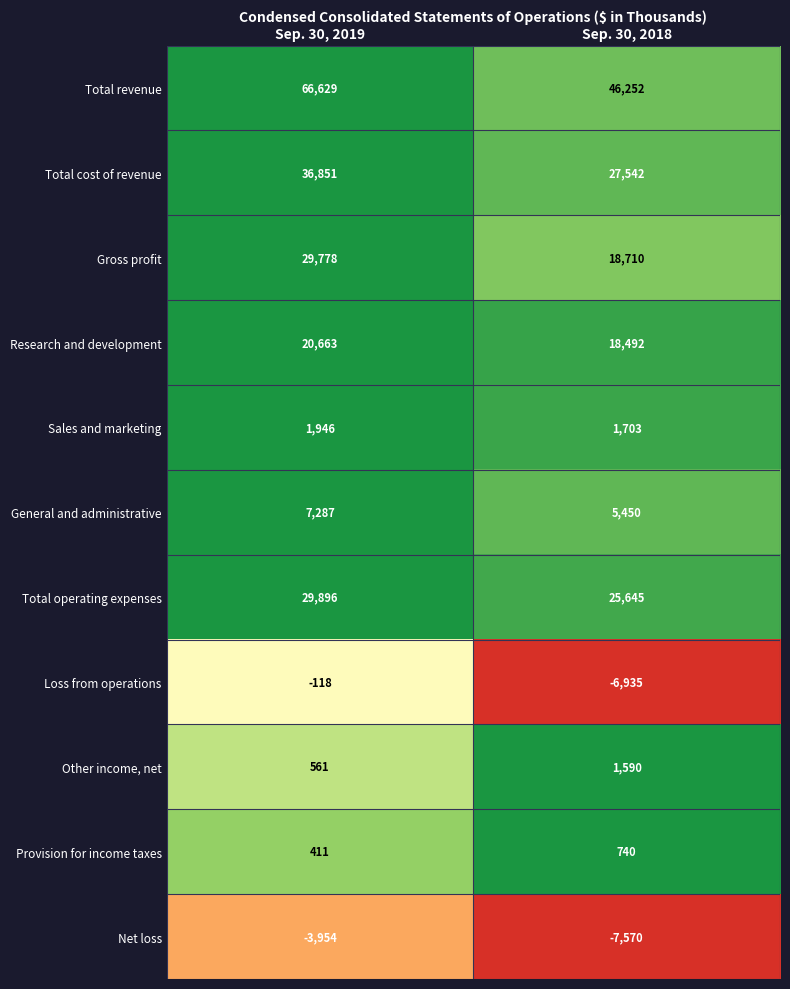

What is the total value across all series at Sep. 30, 2019?

189950